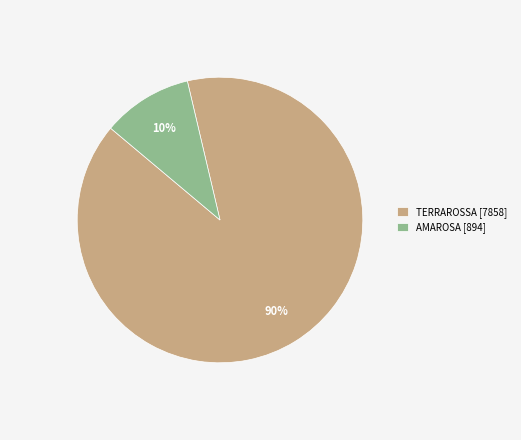

What percentage is the AMAROSA slice, to the nearest percent?

10%